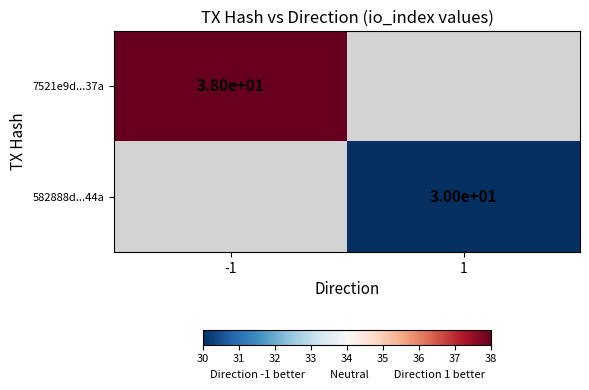

The 7521e9d...37a series shows 23 at -1. True or false?

False